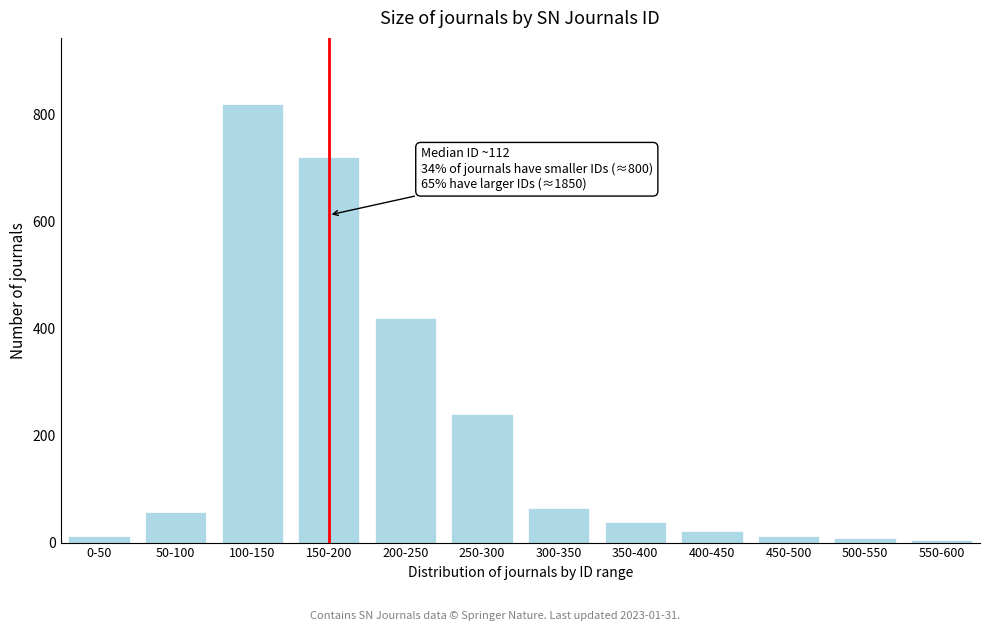

Reading right to left, what are all the values shown in this chart?

550-600=4	500-550=8	450-500=12	400-450=22	350-400=38	300-350=65	250-300=240	200-250=420	150-200=720	100-150=820	50-100=58	0-50=12